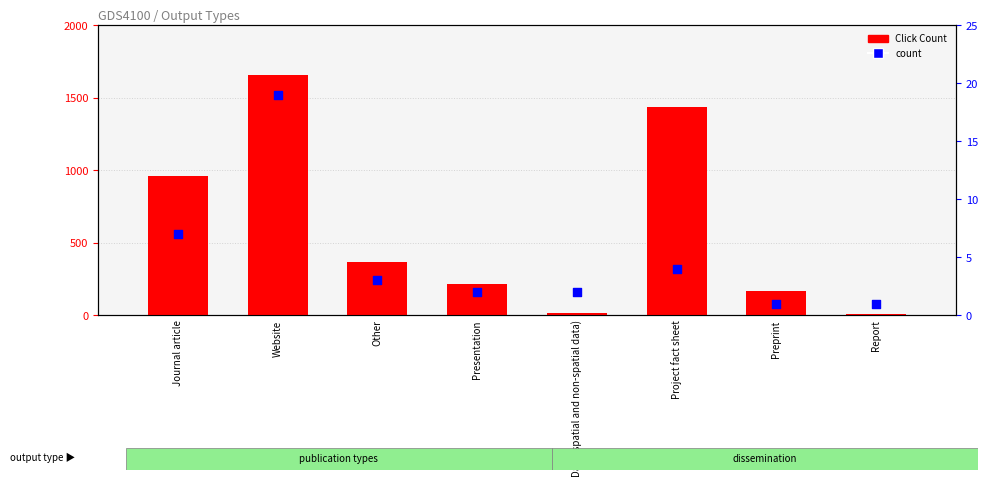

What are all the series names shown in the legend?

Click Count, count